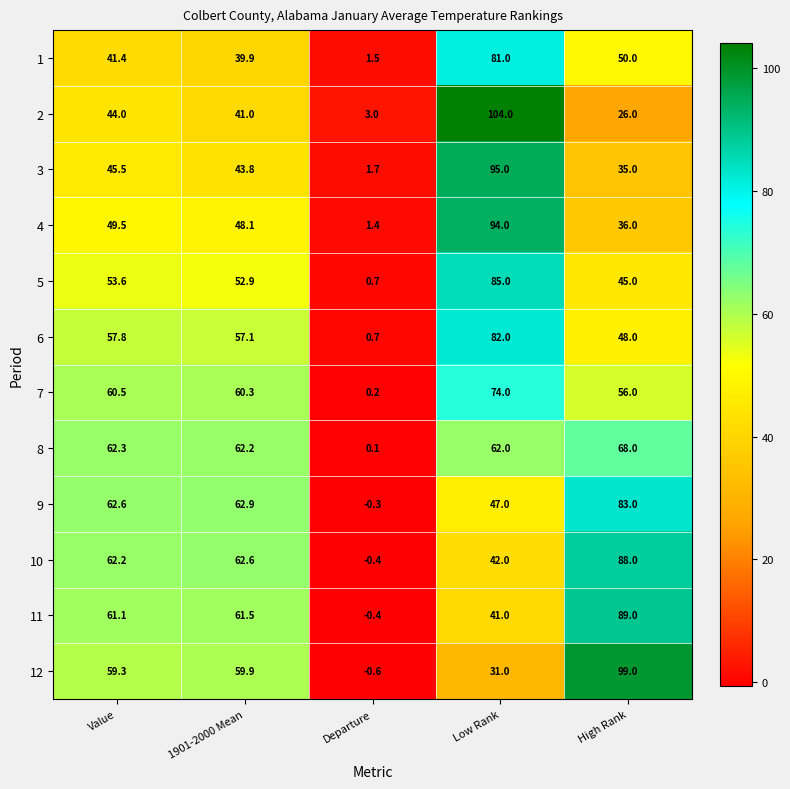

At which label does 10 first exceed 62?

Value